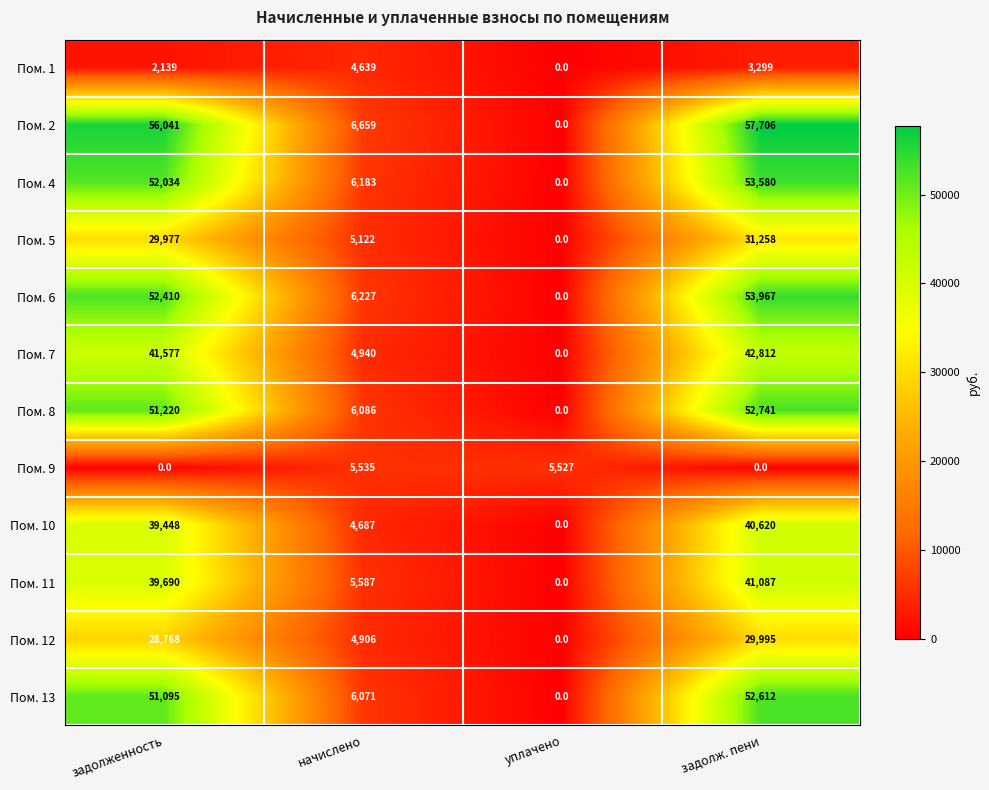

What is the difference between the Пом. 6 values at уплачено and задолженность?

52410